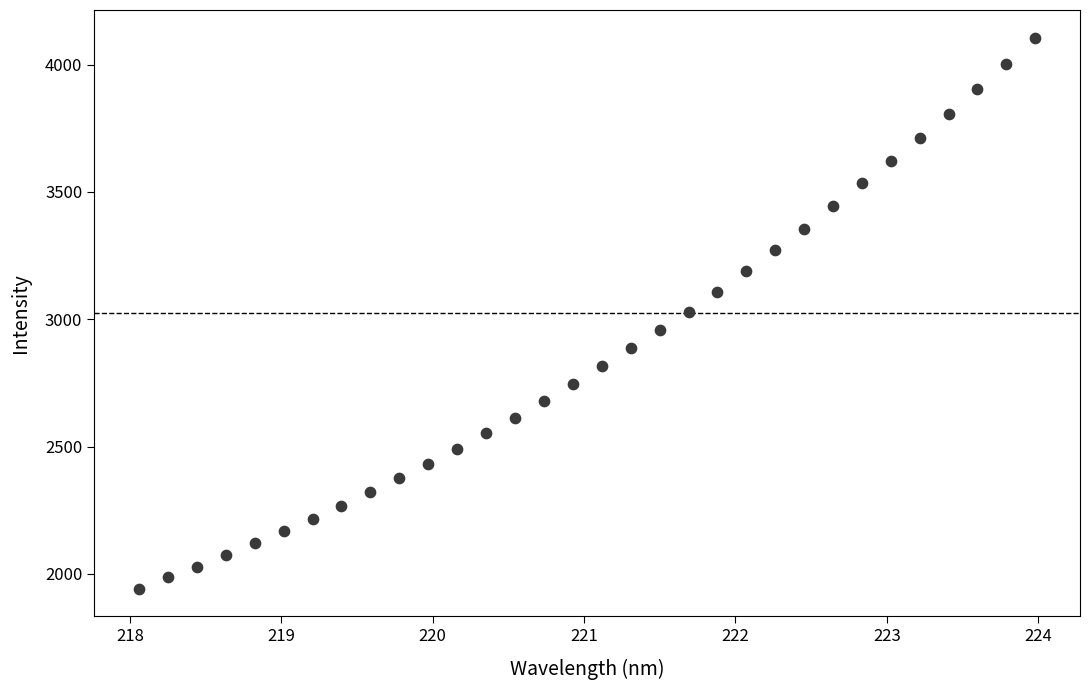

What is the range of X values (max minus min)?

5.9